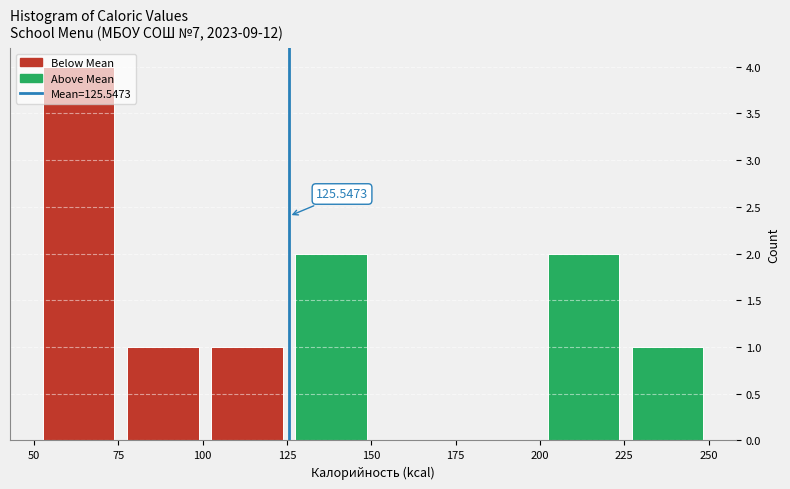

Which range on the x-axis has the tallest bar?

50 to 75